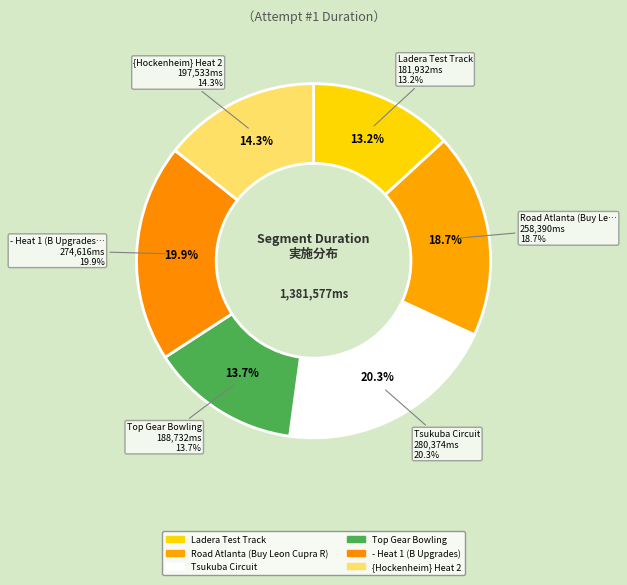

Does - Heat 1 (B Upgrades) account for over 50% of the chart?

No